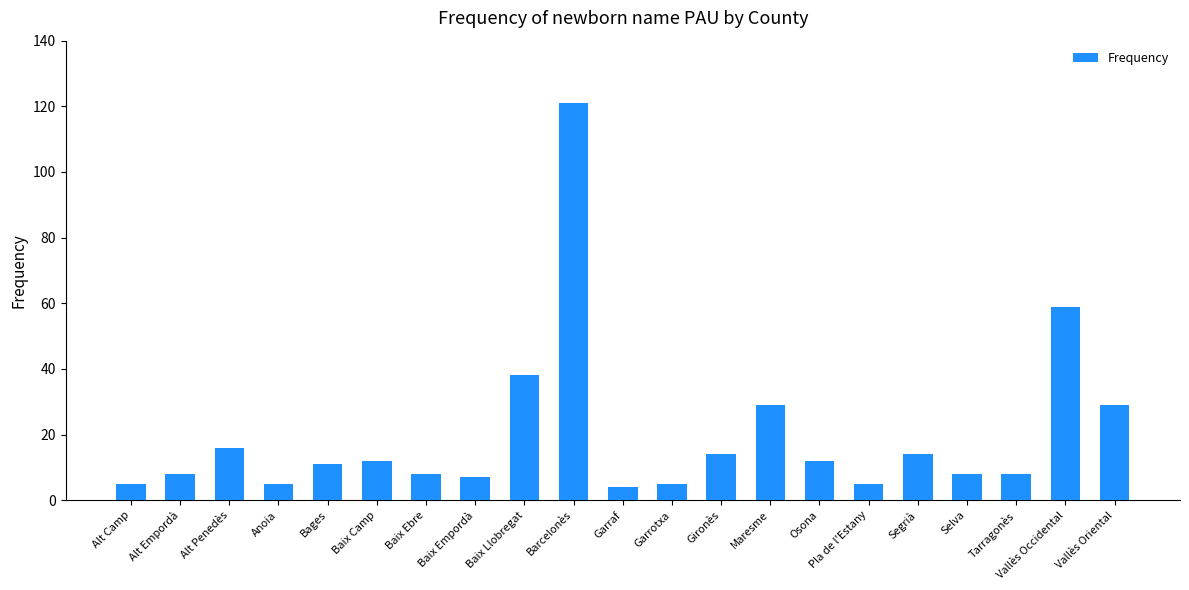

What is the change in value from Baix Llobregat to Tarragonès?

-30